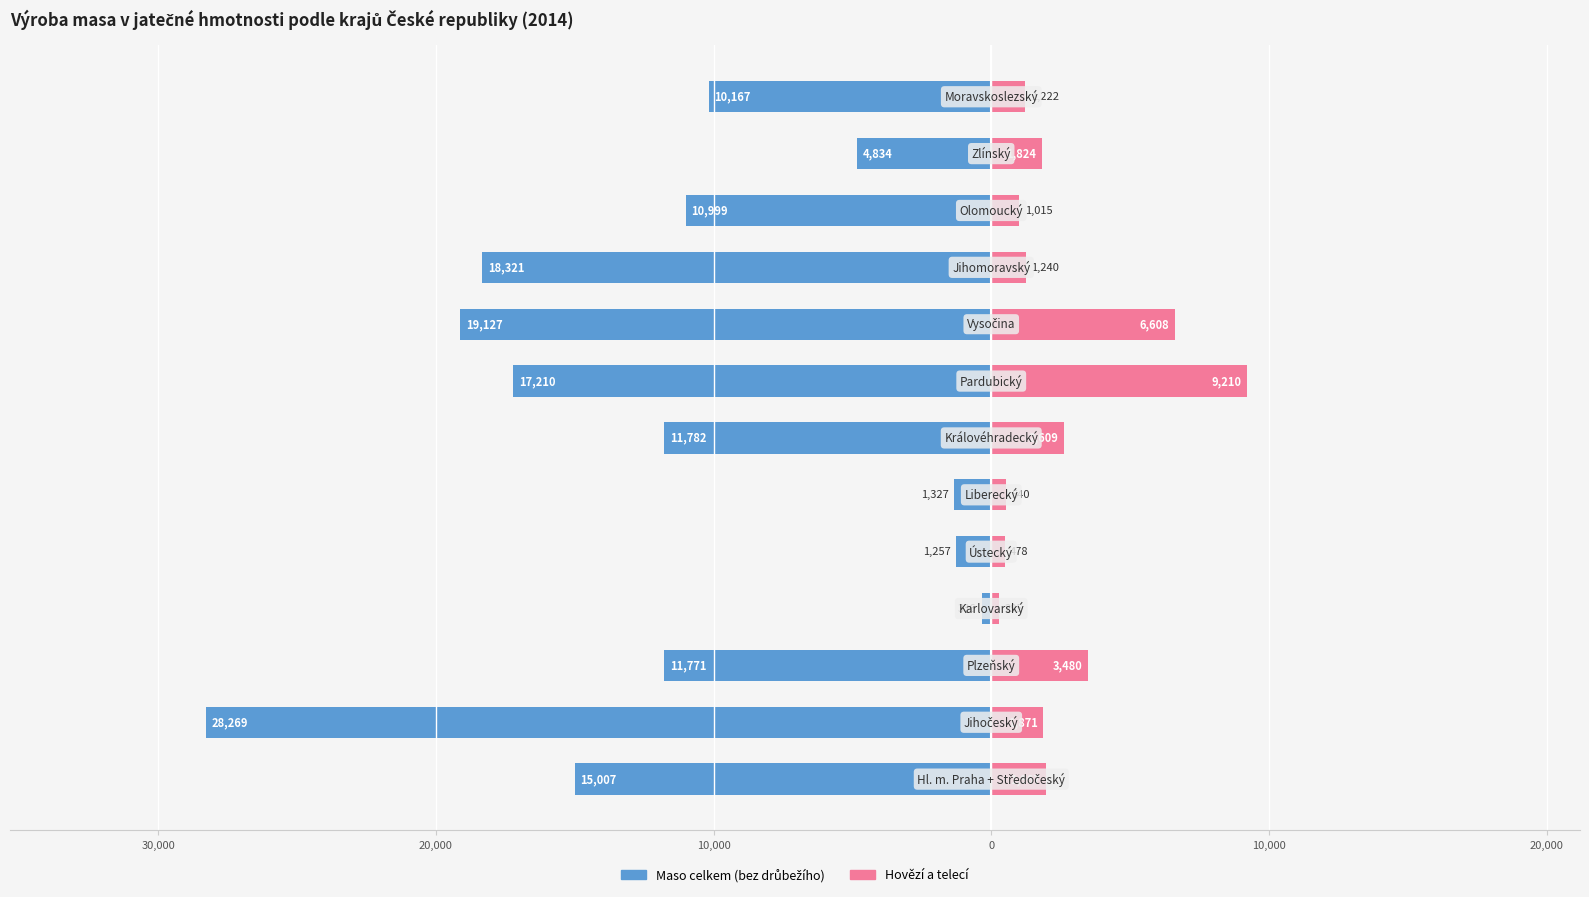

What is the value of the Maso celkem (bez drůbežího) bar at the 1st from the left?

-15007